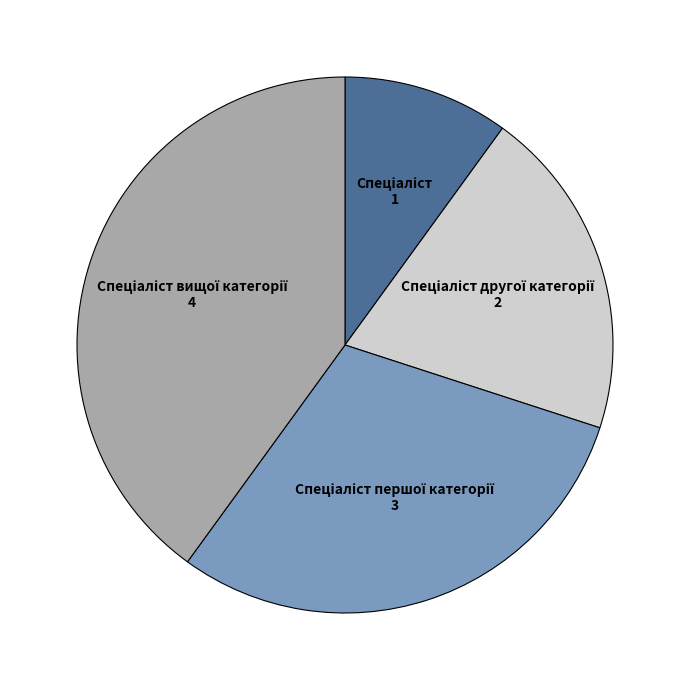

Does any single category account for the majority?

No